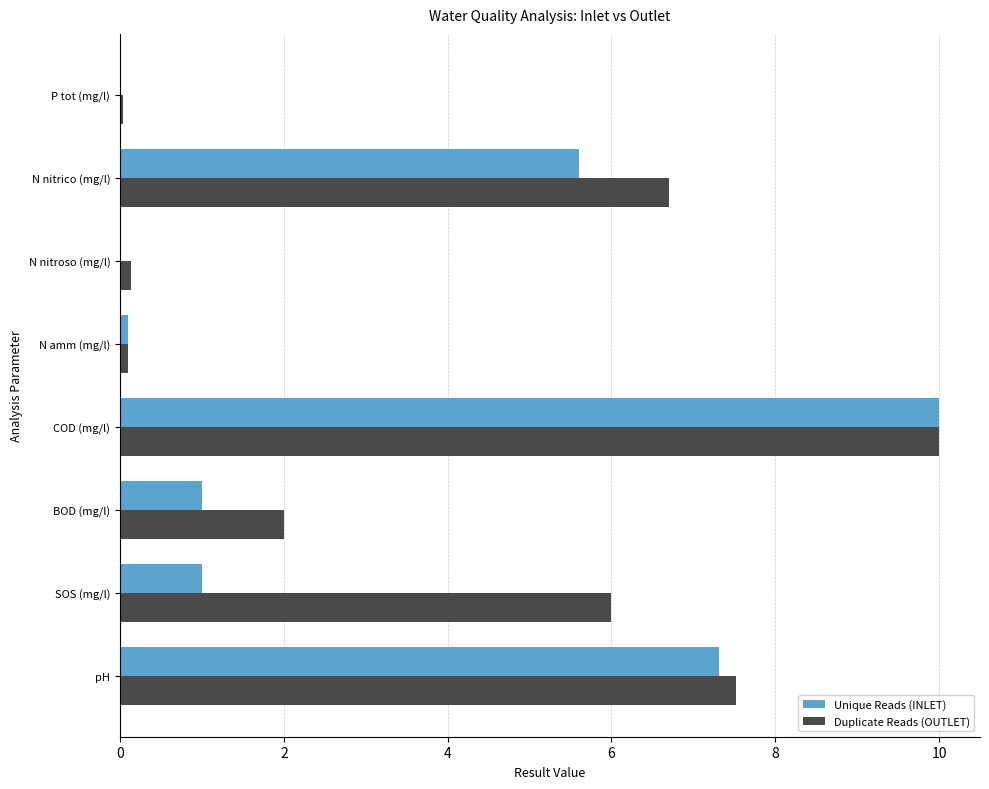

What is the greatest value displayed?

10.0